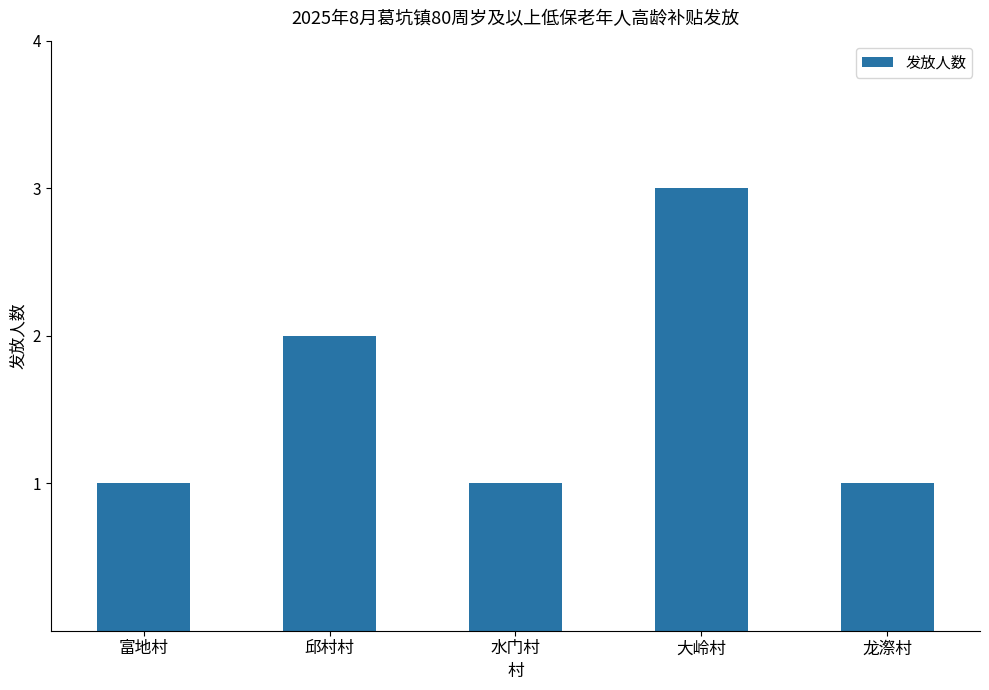

How many distinct data groups are displayed?

1